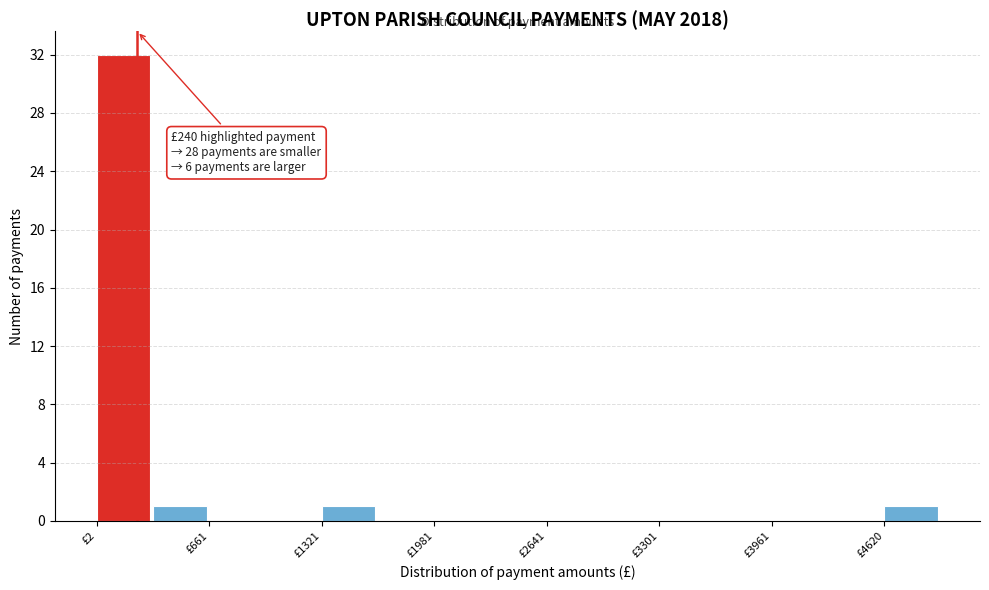

Read against the x-axis, roughly where is the centre of the tallest bar?

200